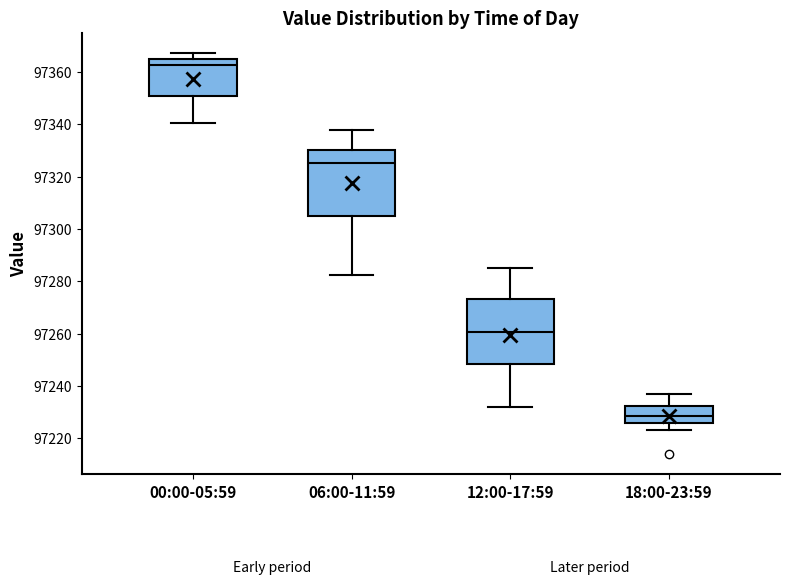

Where does the upper whisker of the box for 18:00-23:59 end on the y-axis? The values are not printed on the chart, so give them approximately, as read against the axis.

97236